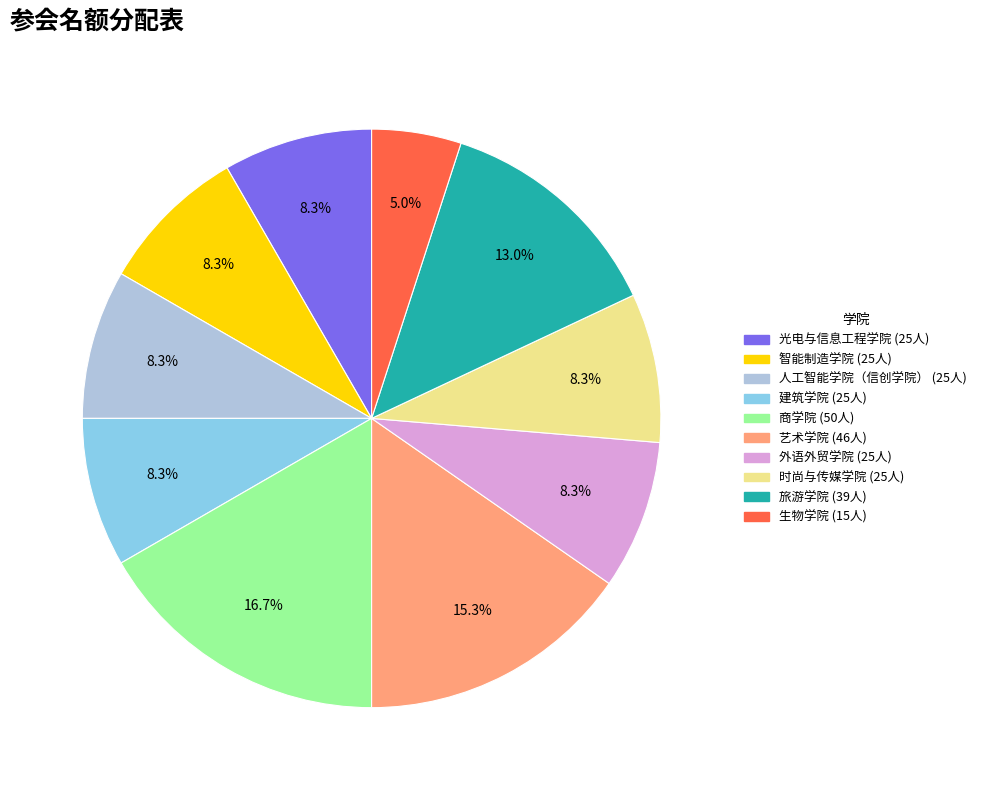

Does 商学院 represent more than half of the total?

No